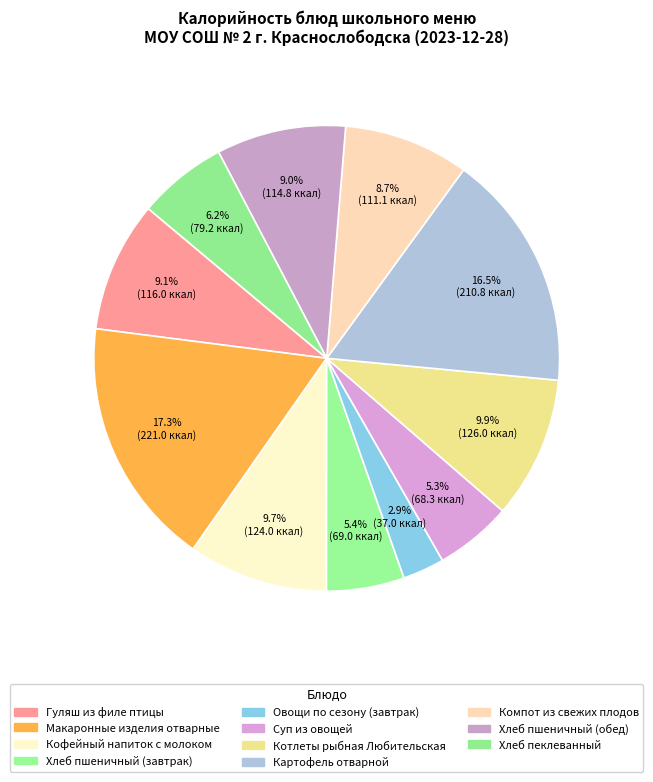

Count the number of slices in the pie.

11